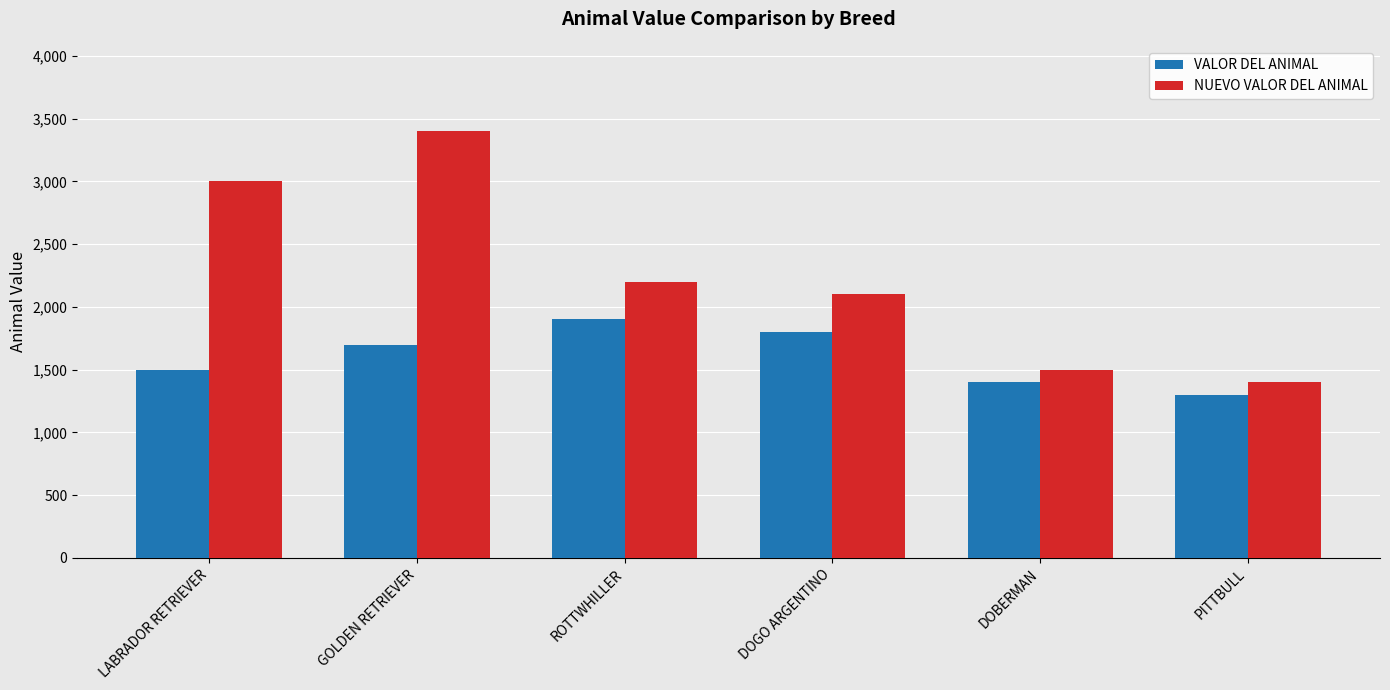

Is it true that VALOR DEL ANIMAL equals 2343 at GOLDEN RETRIEVER?

False